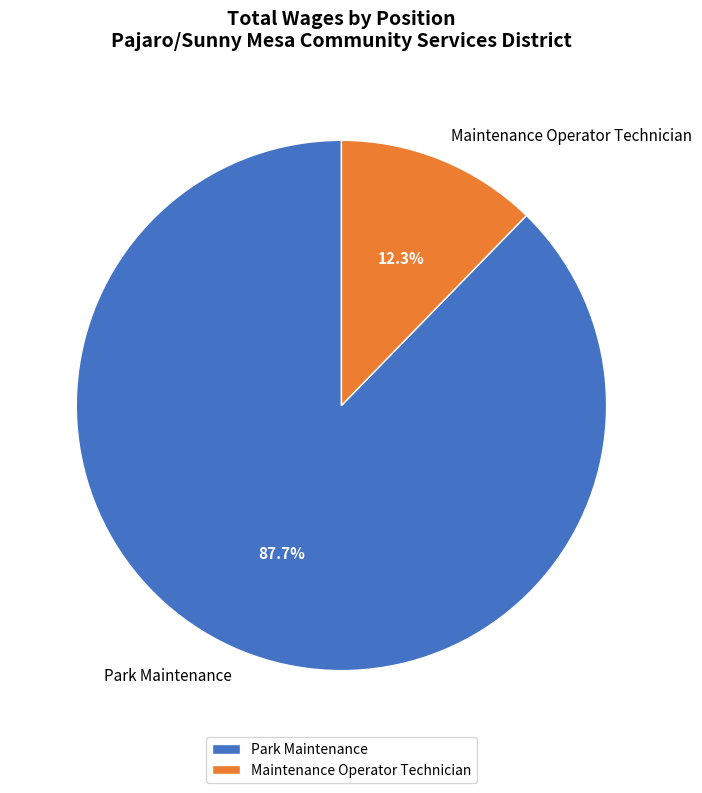

To the nearest percent, what is the combined percentage of Maintenance Operator Technician and Park Maintenance?

100%